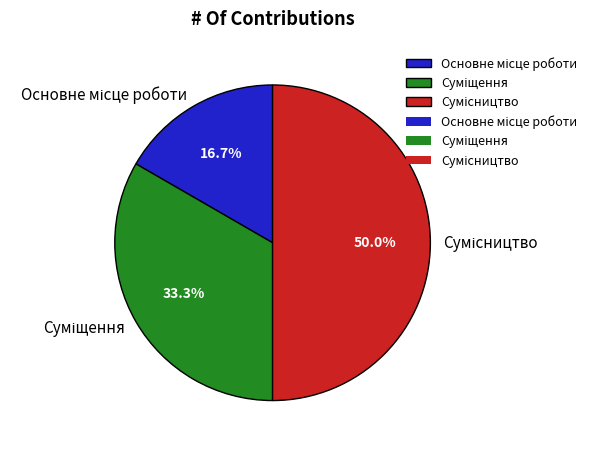

To the nearest percent, what is the average slice percentage?

33%